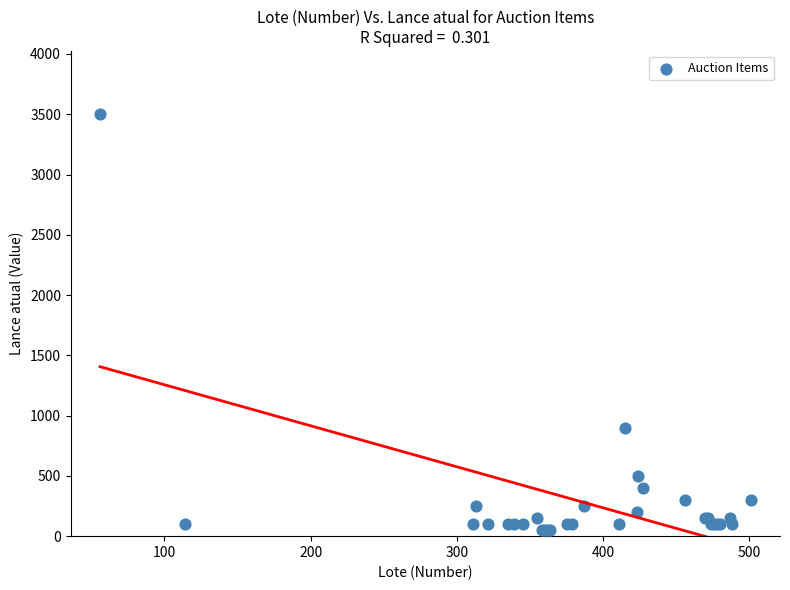

What Y value in the scatter plot is closest to 1775?

900